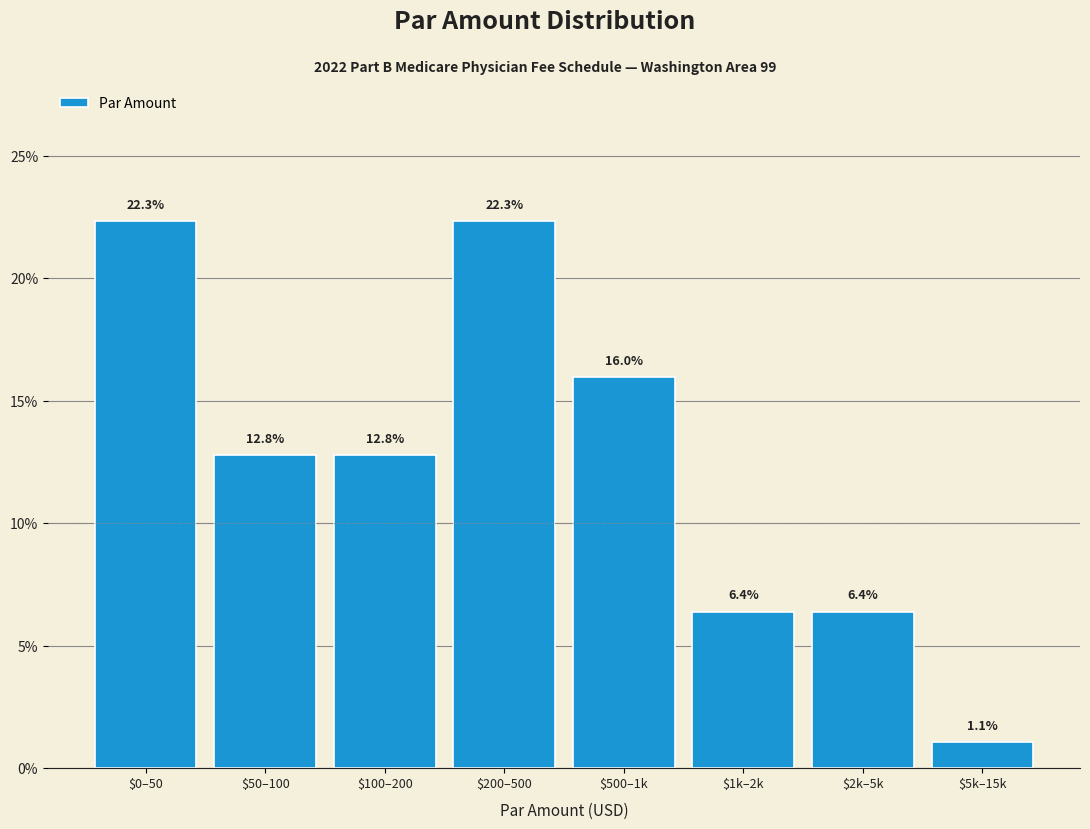

Reading left to right, list all the values displayed in this chart.

22.3	12.8	12.8	22.3	16.0	6.4	6.4	1.1